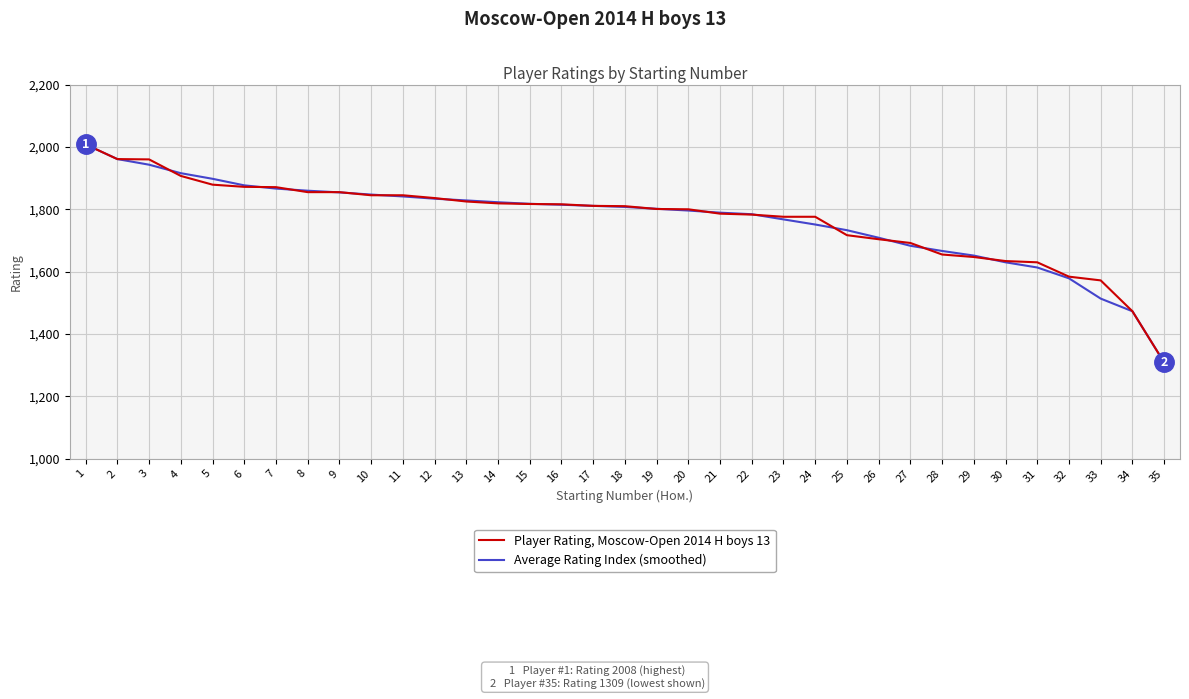

Which series changed the most between 15 and 32?

Average Rating Index (smoothed)